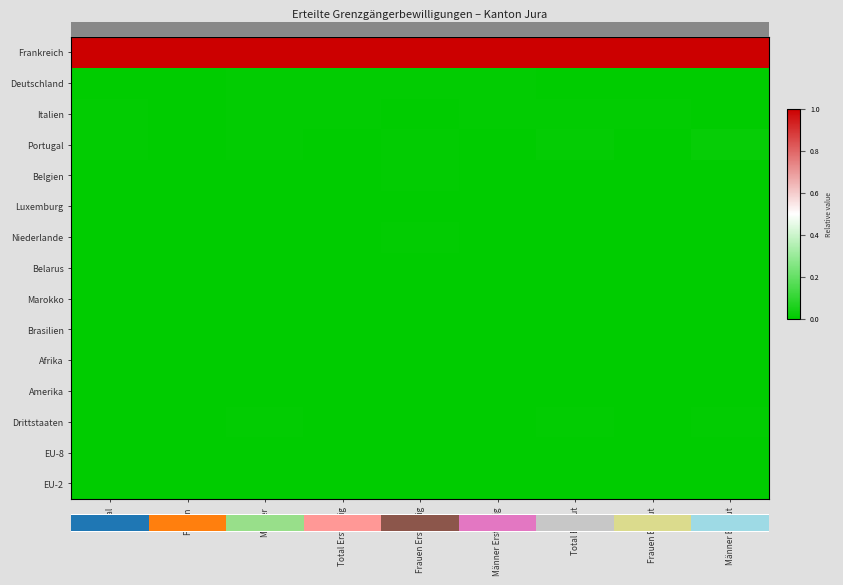

Rank the categories by Belarus value from lowest to highest.

Frauen, Frauen Erstmalig, Total Erneut, Frauen Erneut, Männer Erneut, Total, Männer, Total Erstmalig, Männer Erstmalig